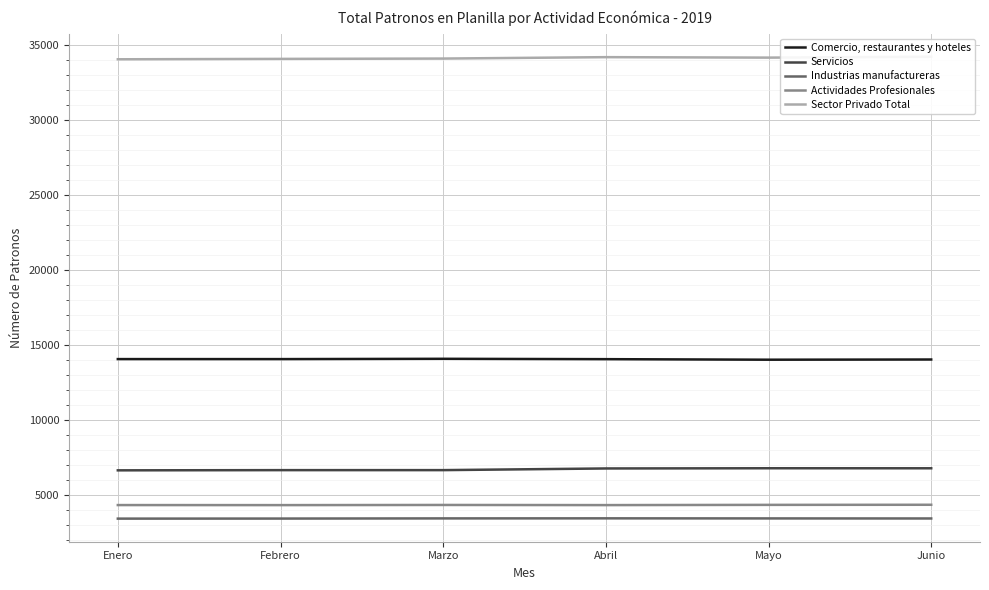

True or false: Comercio, restaurantes y hoteles has a value of 5917 at Febrero.

False